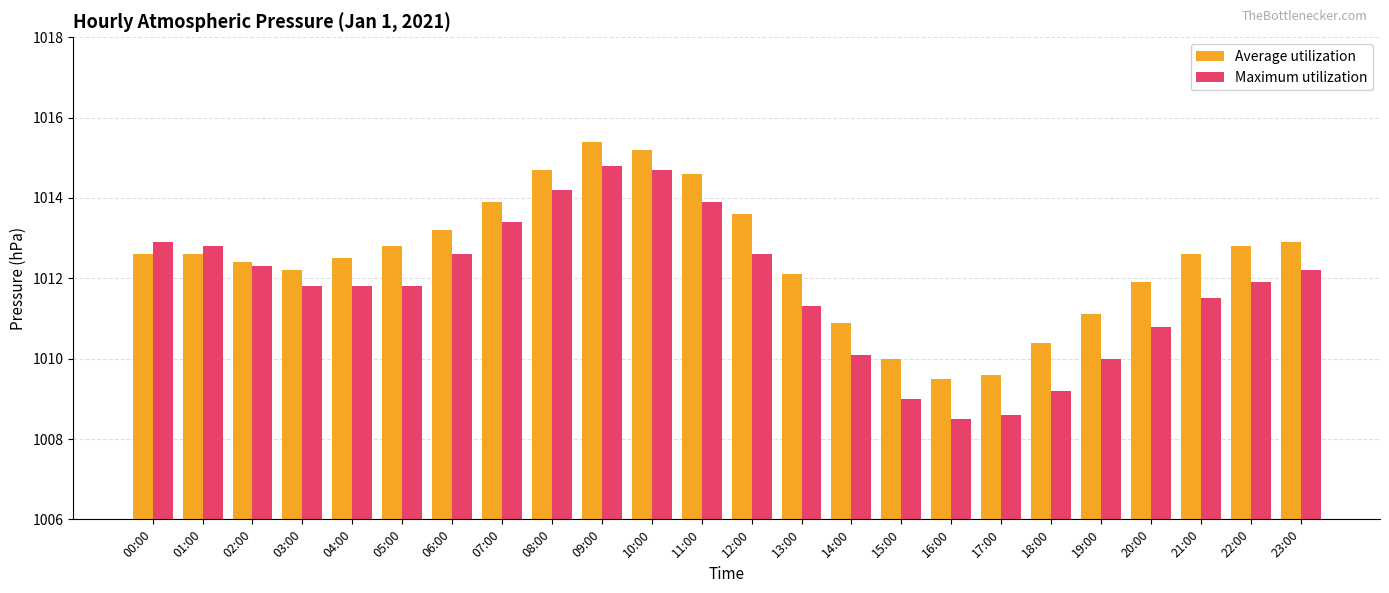

What is the greatest value displayed?

1015.4